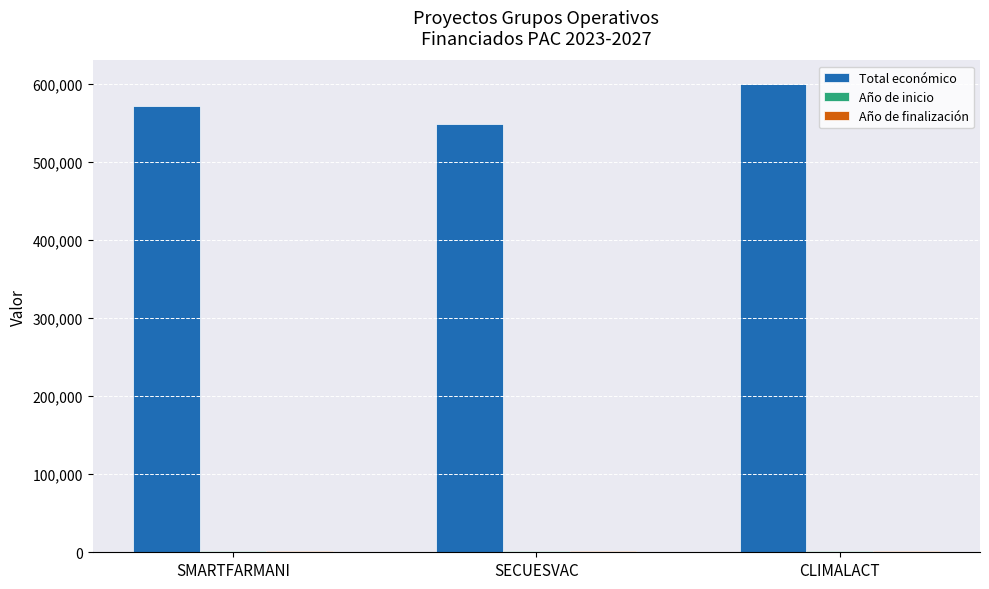

Is it true that Total económico equals 1014623 at CLIMALACT?

False